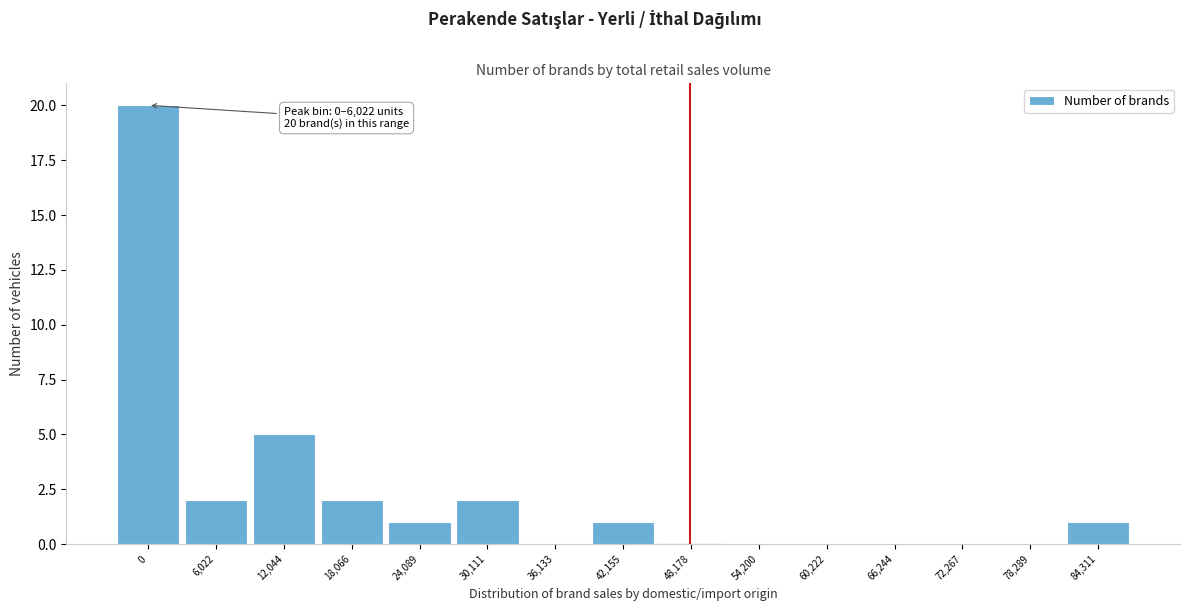

Reading left to right, extract all data points from this chart.

0=20	6,022=2	12,044=5	18,066=2	24,089=1	30,111=2	36,133=0	42,155=1	48,178=0	54,200=0	60,222=0	66,244=0	72,267=0	78,289=0	84,311=1